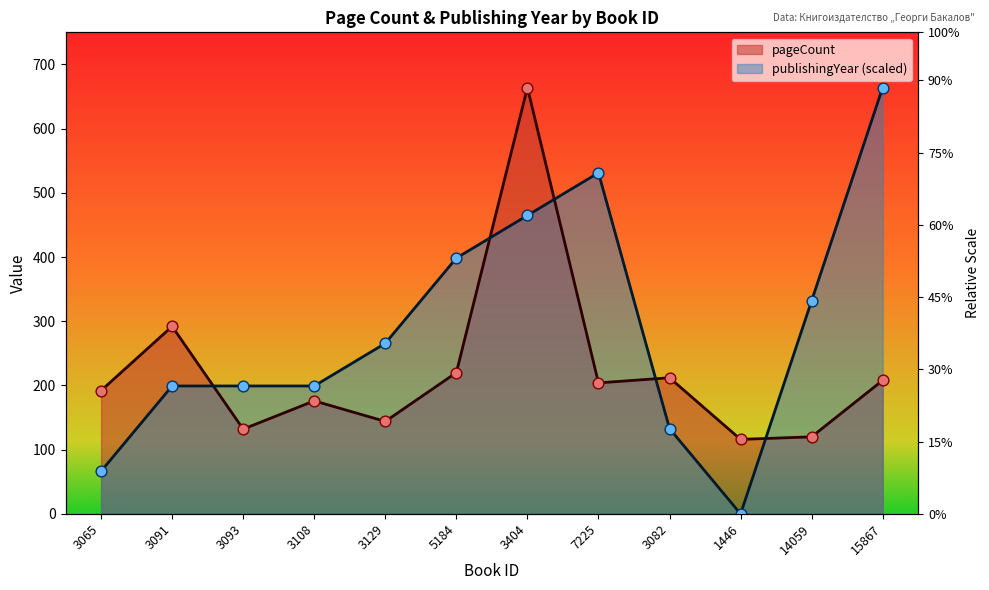

At how many categories does at least one series exceed 170?

11